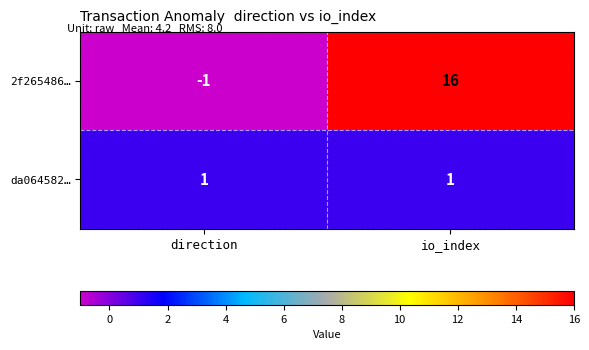

Rank the series by their maximum value, from highest to lowest.

2f265486…, da064582…